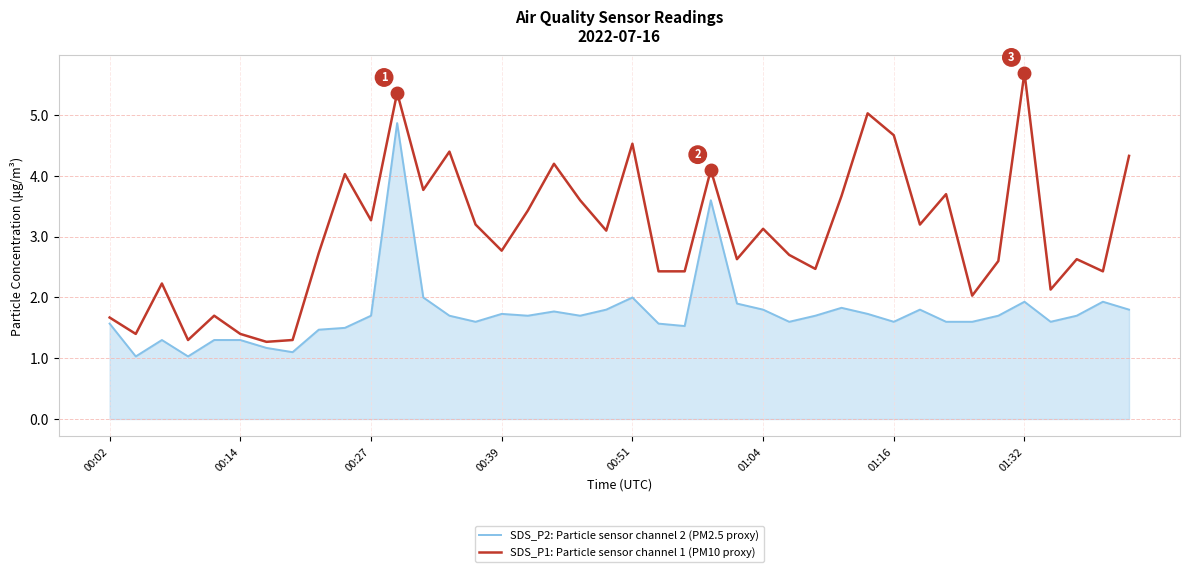

What is the difference between the maximum and minimum values in the SDS_P1: Particle sensor channel 1 (PM10 proxy) series?

4.4